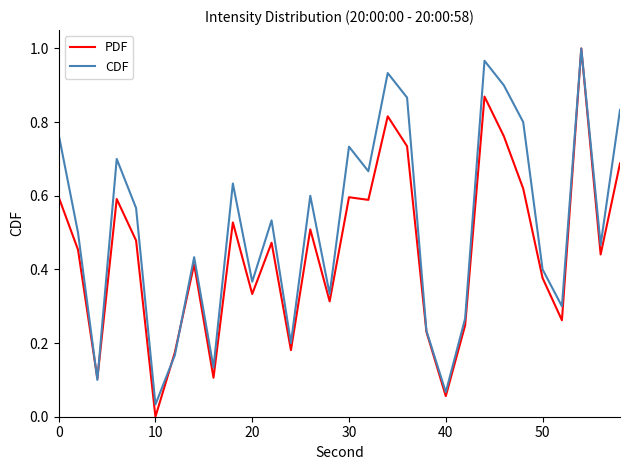

Rank the series by their average value, from lowest to highest.

PDF, CDF